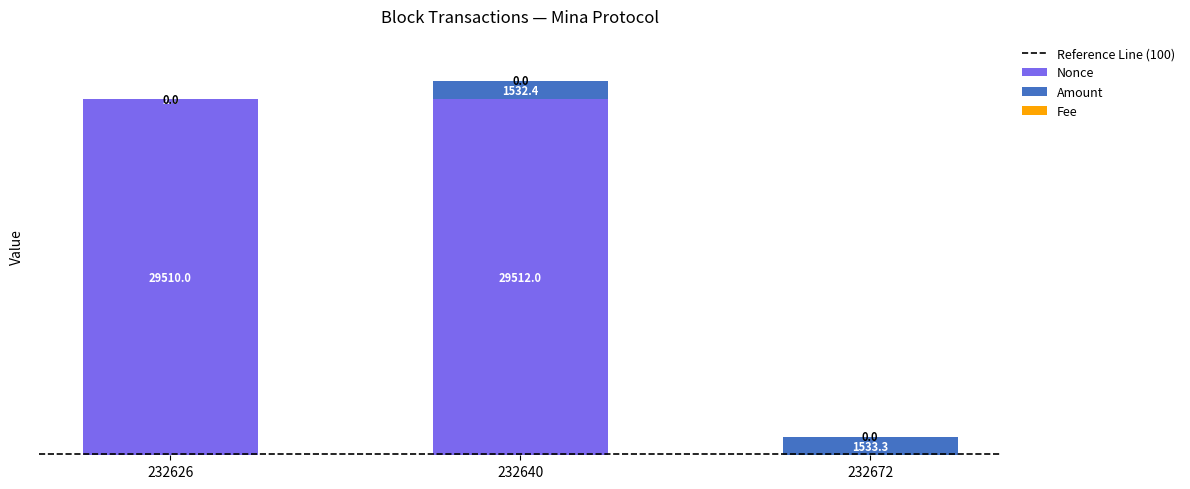

What is the sum of all Nonce values?

59022.0